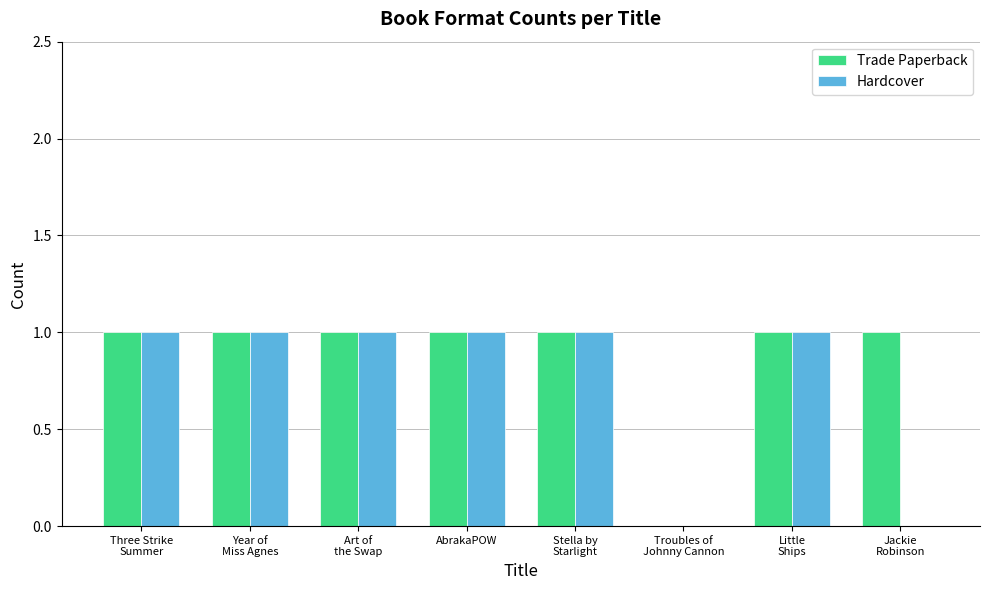

Which series has the largest total across all categories?

Trade Paperback